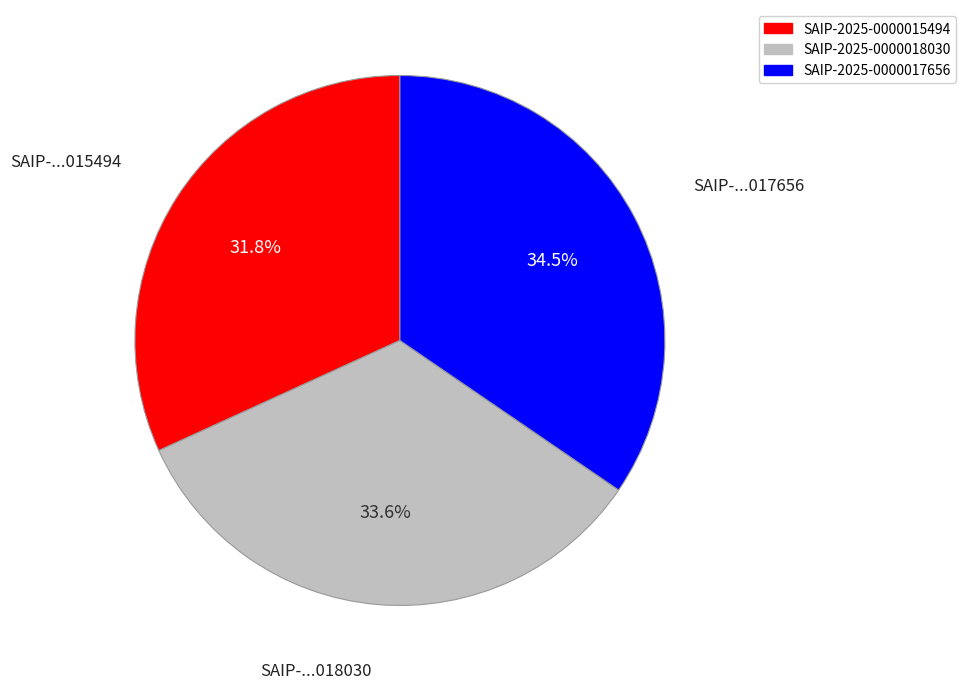

Which has a higher value, SAIP-2025-0000018030 or SAIP-2025-0000015494?

SAIP-2025-0000018030